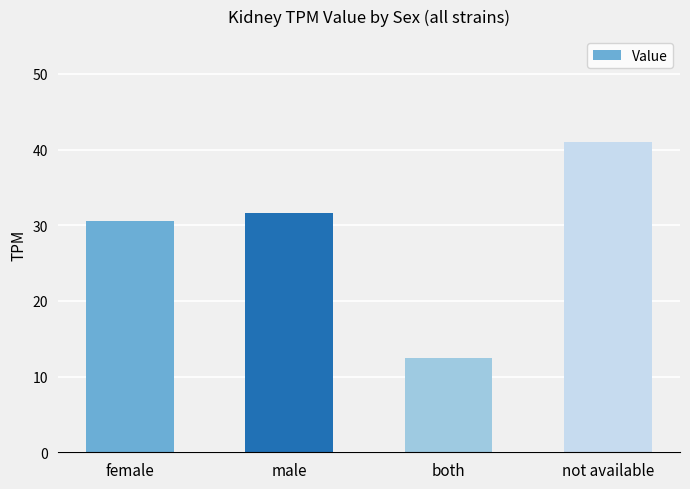

How many series are shown in this chart?

1